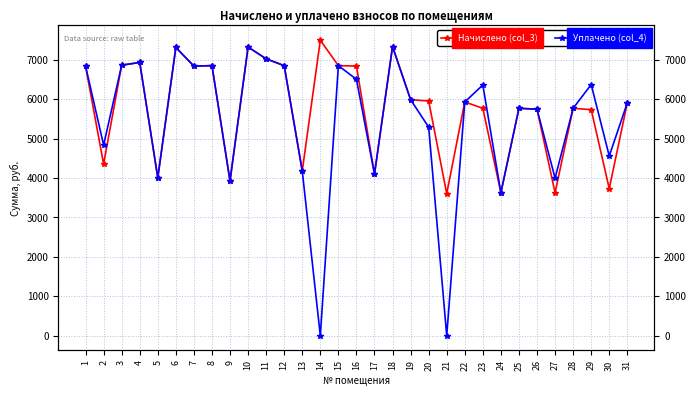

In Уплачено (col_4), how many points are higher than both neighbors (excluding endpoints)?

9